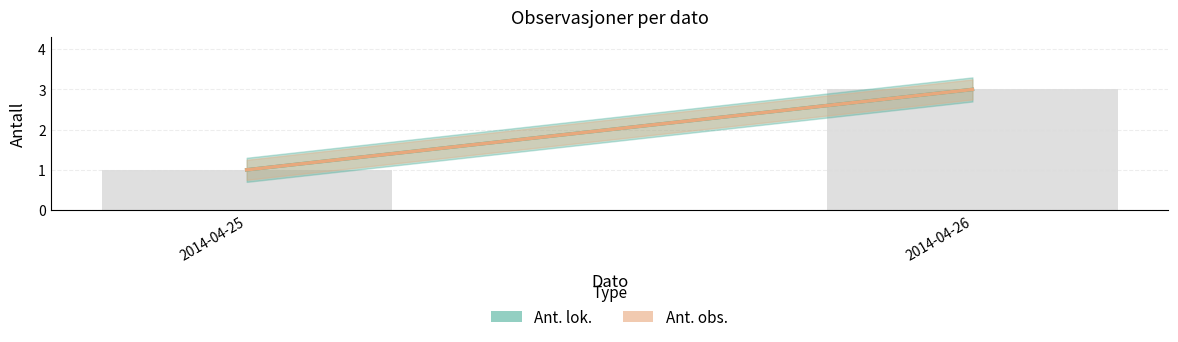

Reading left to right, extract all data points from this chart.

1	3